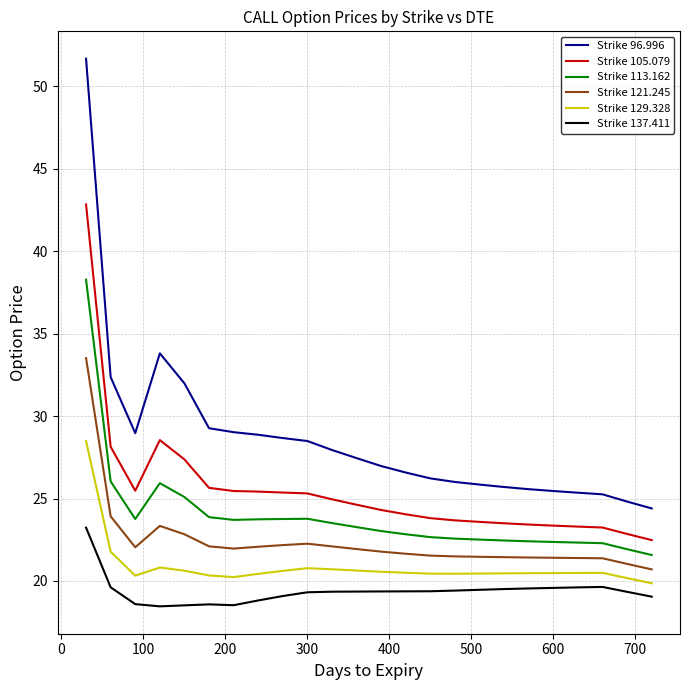

Rank the series by their average value, from highest to lowest.

Strike 96.996, Strike 105.079, Strike 113.162, Strike 121.245, Strike 129.328, Strike 137.411